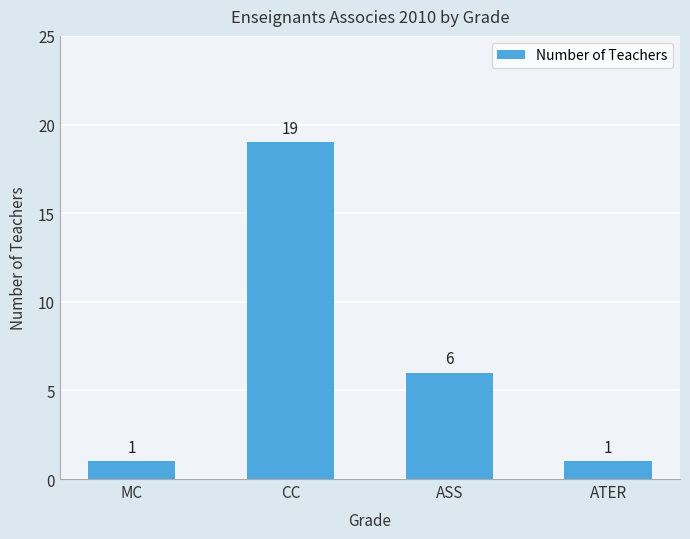

What is the smallest value displayed?

1